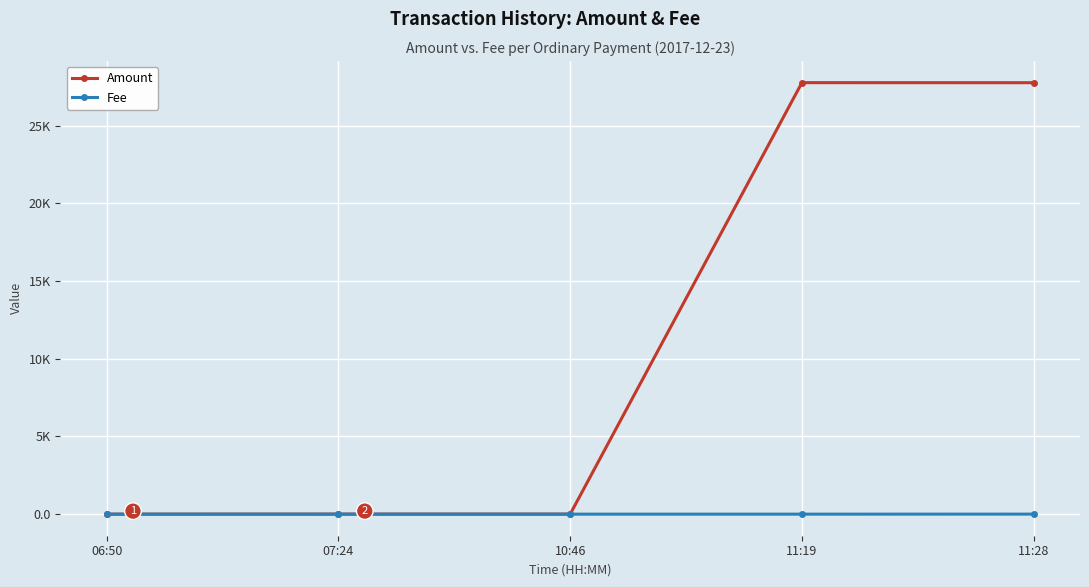

Reading left to right, transcribe all the data shown in this chart.

Amount: 1.0	4.0	4.0	27774.5	27771.5
Fee: 1.0	1.0	1.0	1.0	3.0